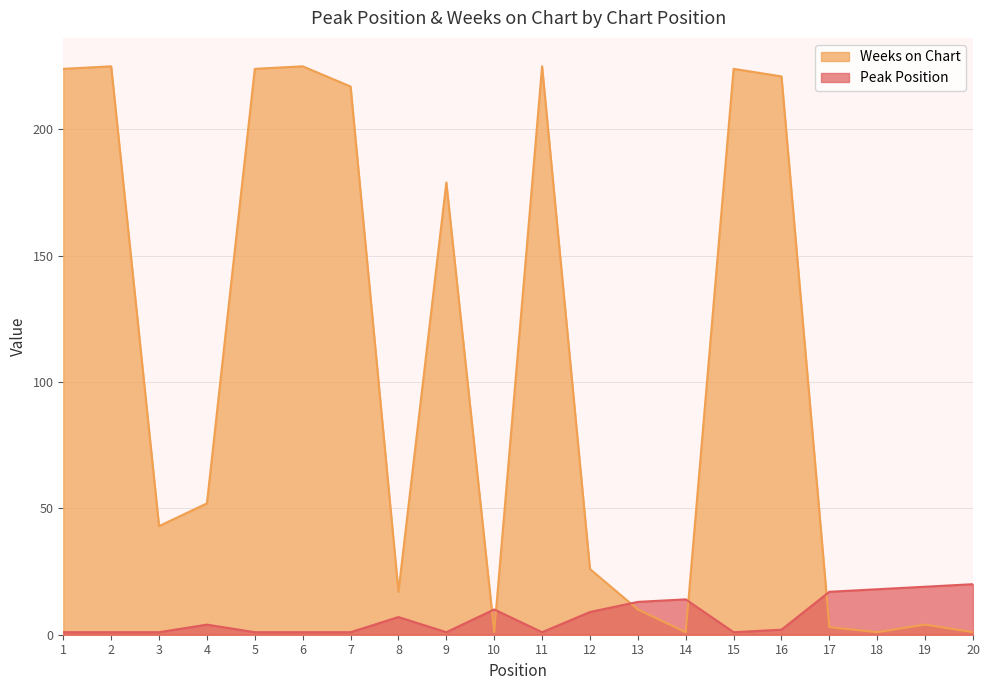

At which category is the sum across all series the highest?

2